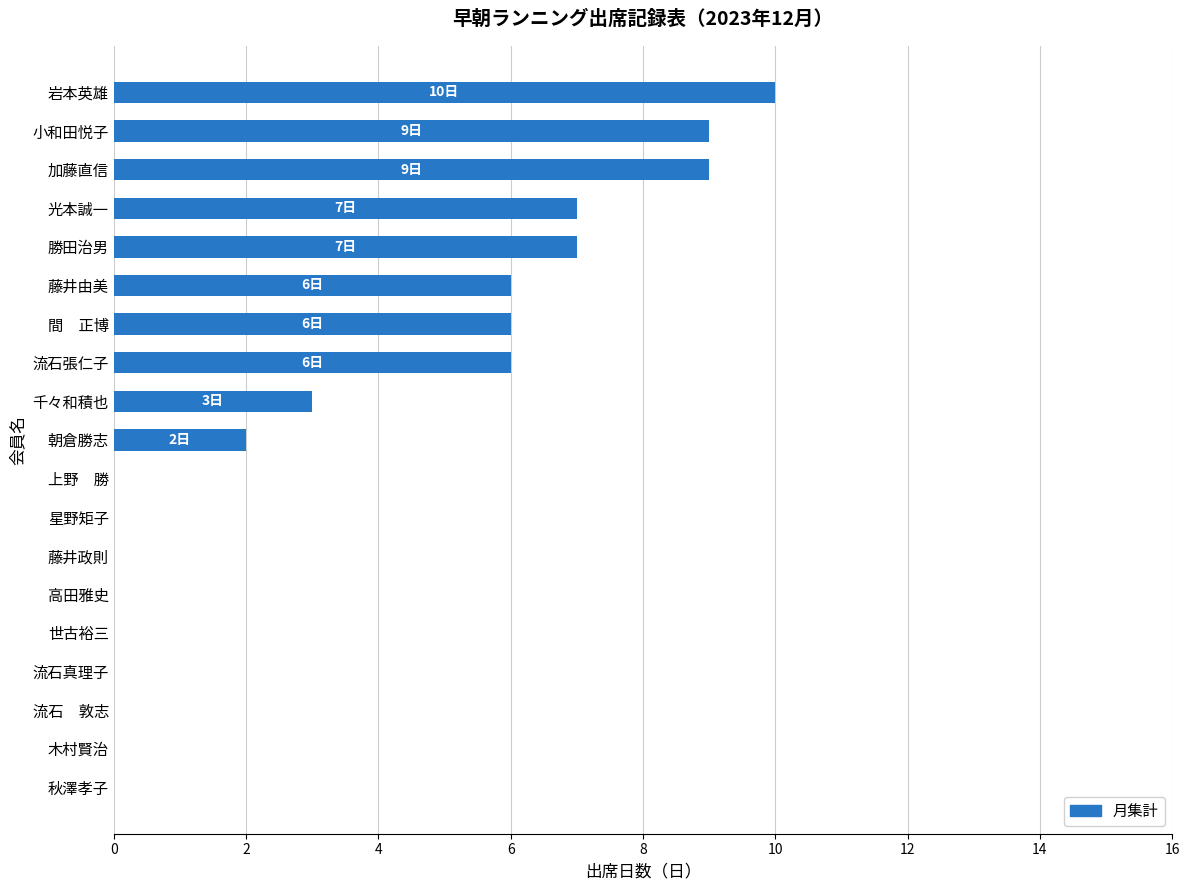

What is the change in value from 星野矩子 to 加藤直信?

+9